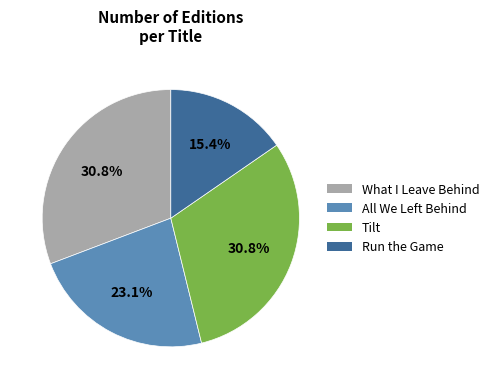

To the nearest percent, what is the average slice percentage?

25%